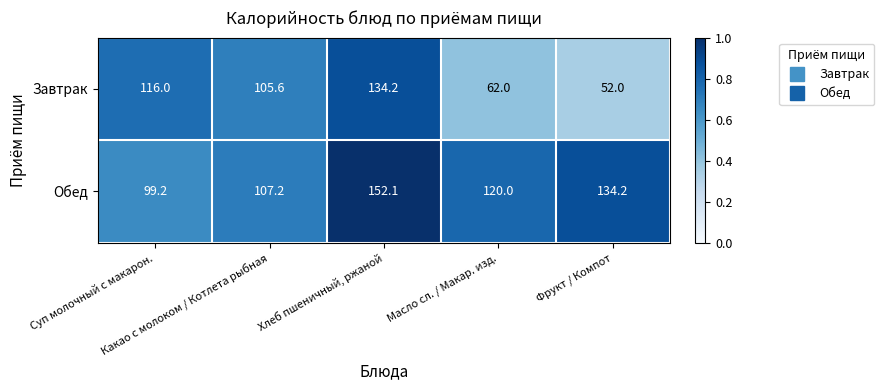

What is the difference between the maximum and minimum values in the Обед series?

52.9